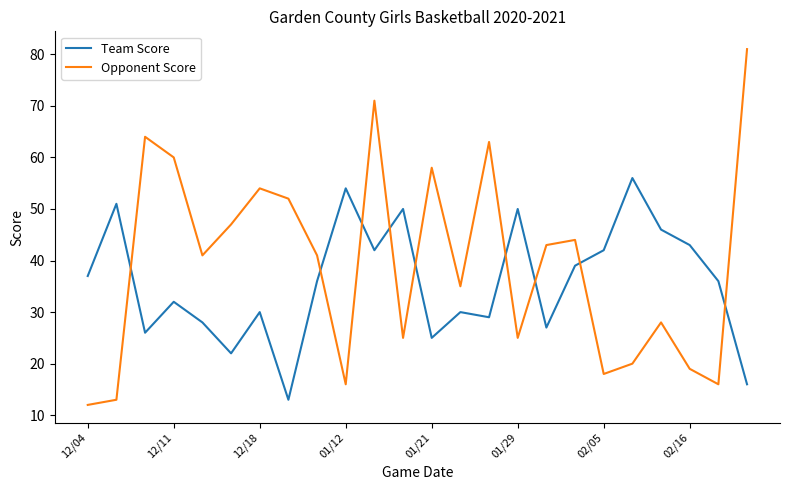

Which series has the largest range (max minus min)?

Opponent Score